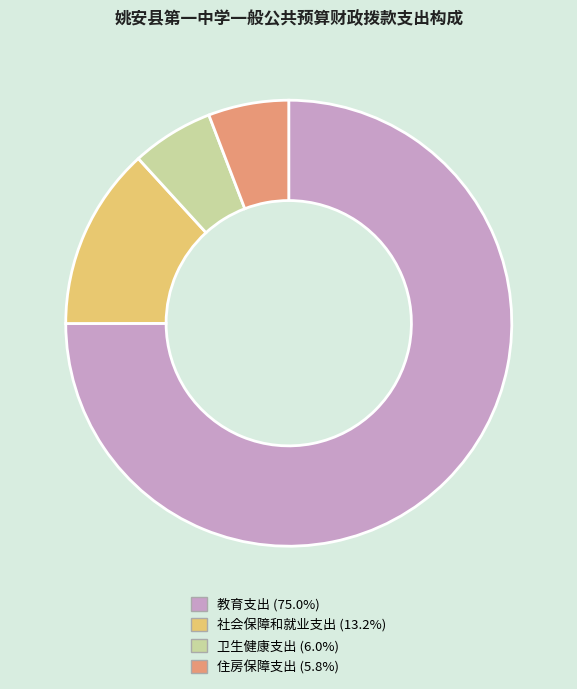

How many segments does this pie chart have?

4